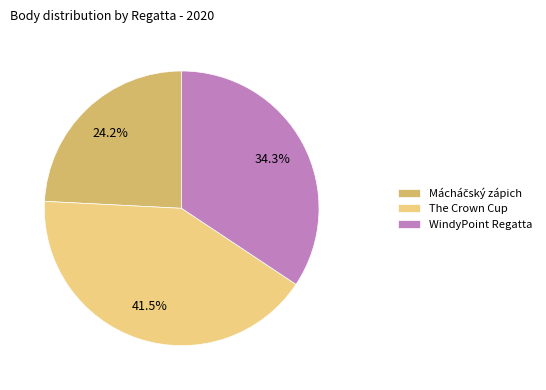

Count the number of slices in the pie.

3